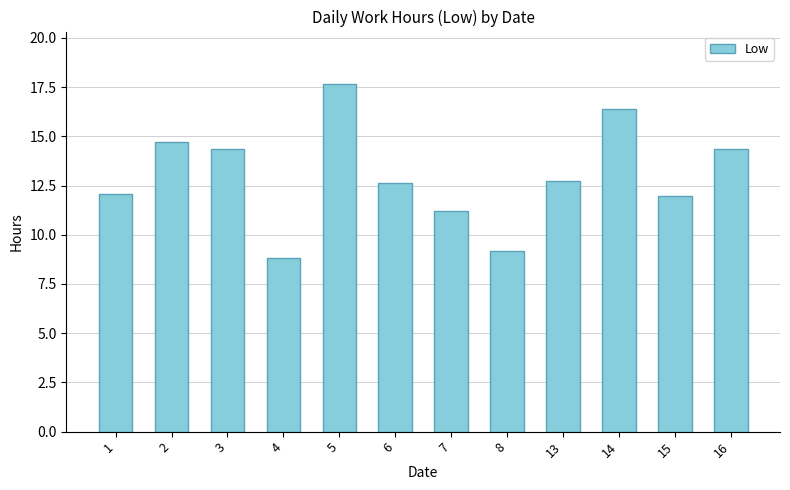

Which category has the lowest value across all series?

4